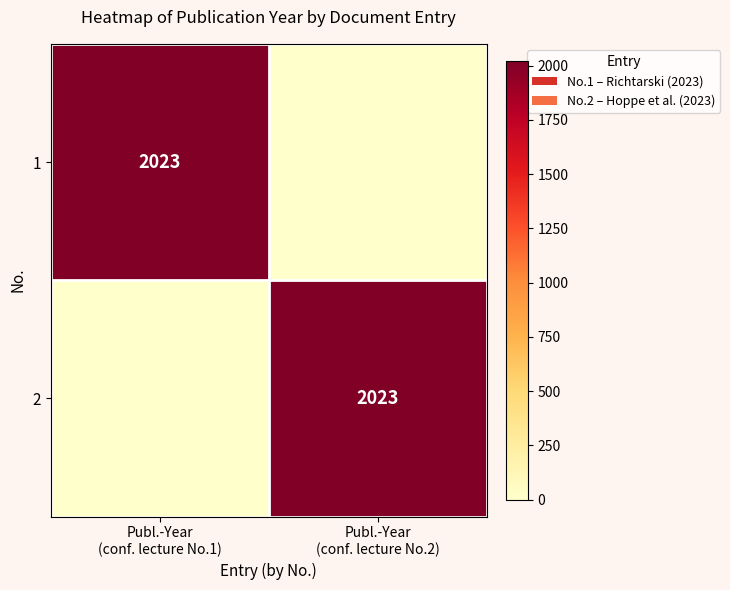

At which label is 2 closest to 1011?

Publ.-Year (conf. lecture No.1)